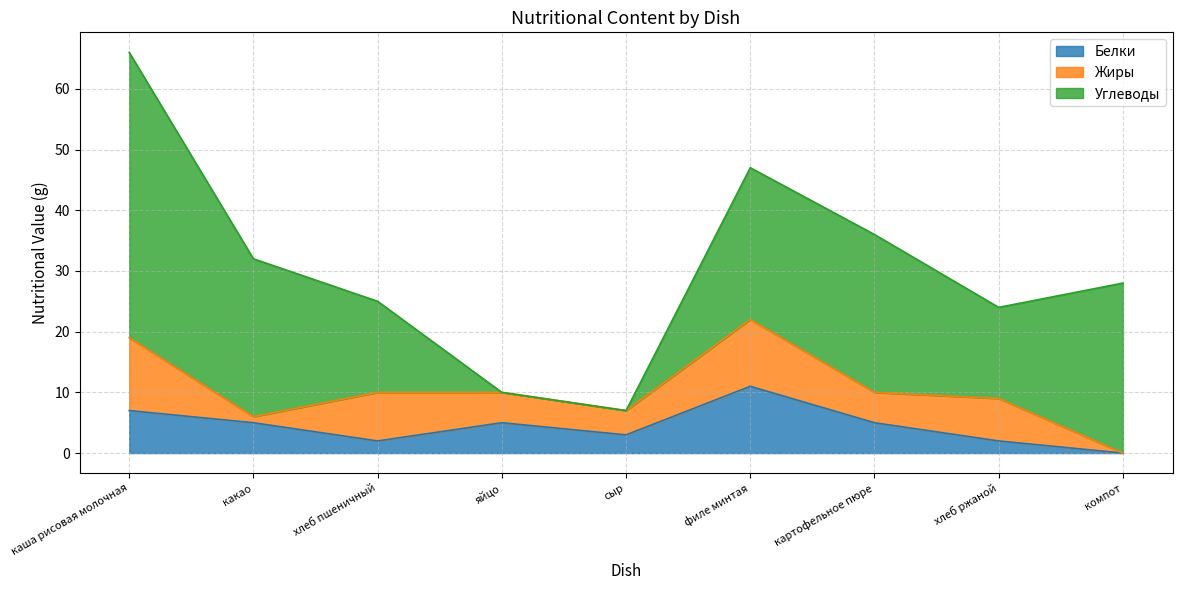

What is the value of the Жиры point at the 2nd from the left?

1